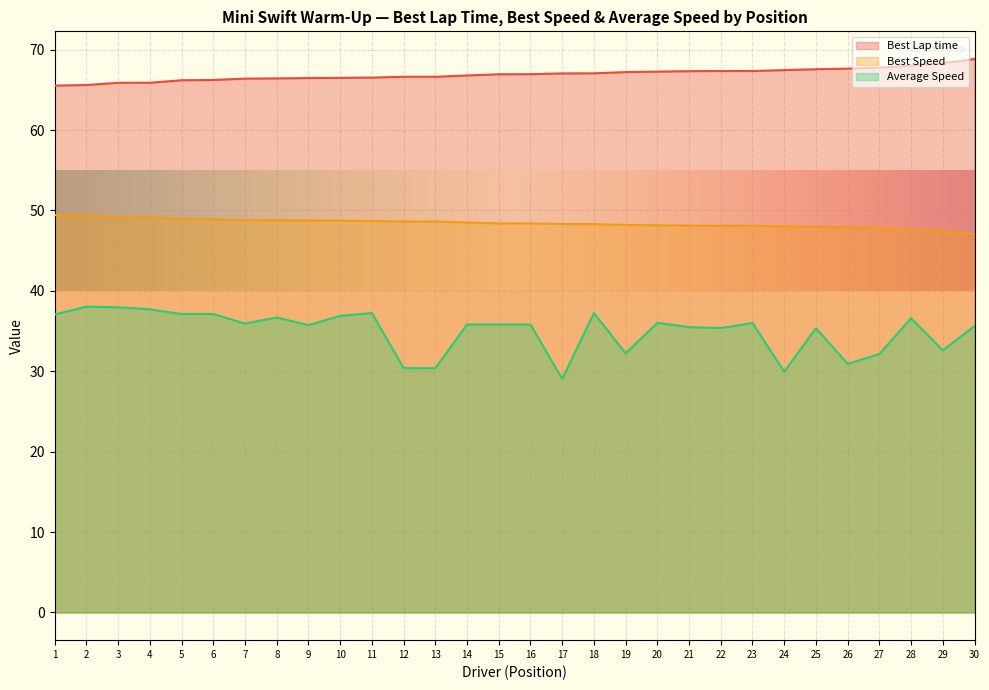

Which series has the widest spread of values?

Average Speed